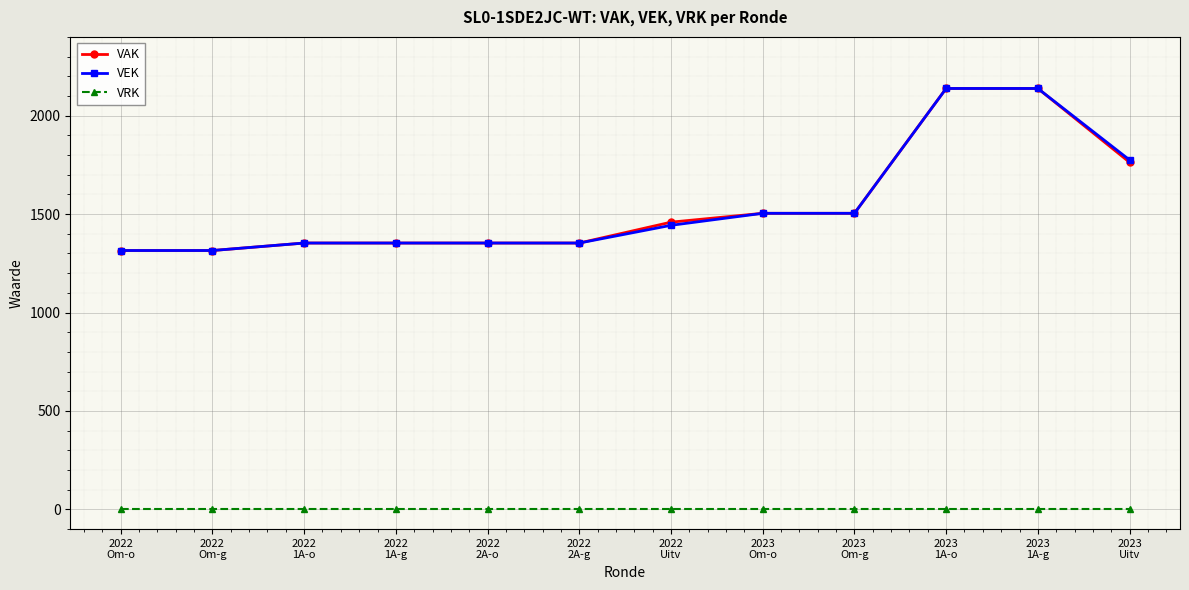

Is the value of VRK at 2023
Om-g greater than the value of VAK at 2022
2A-o?

No